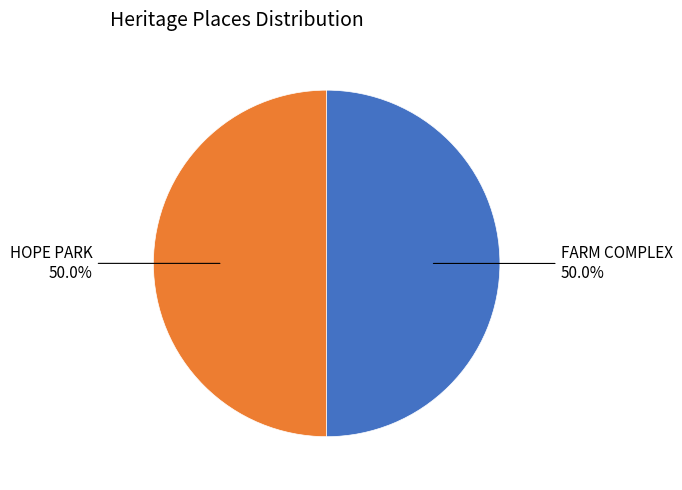

What is the smallest slice in the pie chart?

HOPE PARK